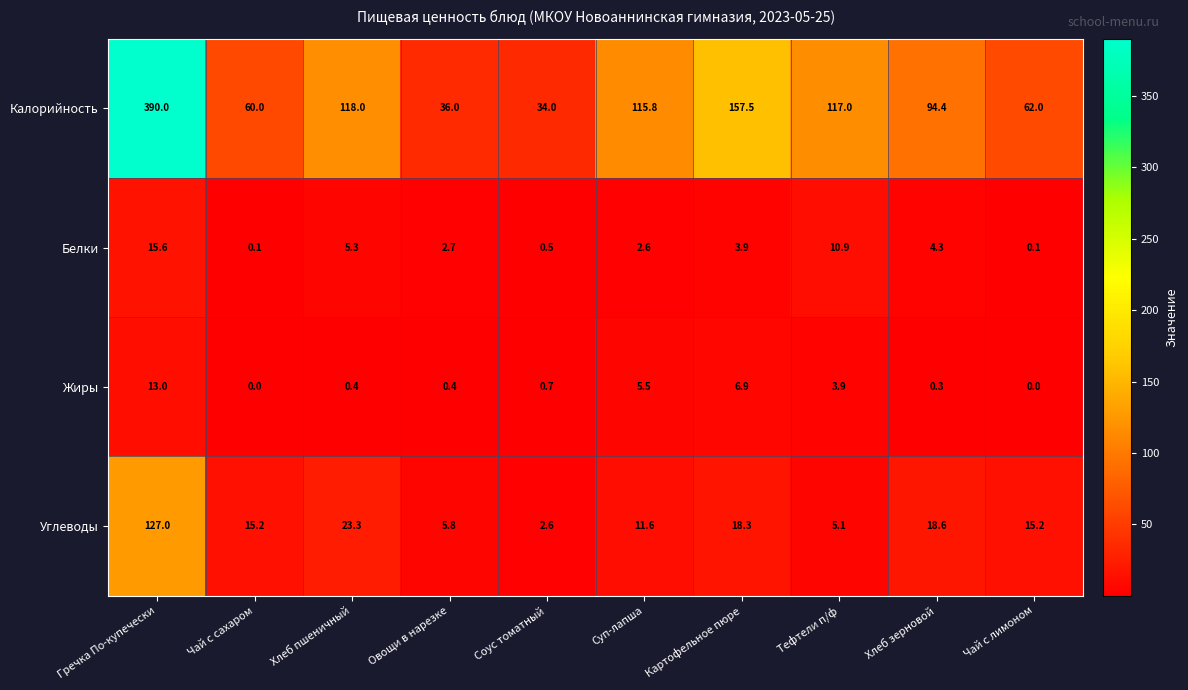

What is the total value across all series at Тефтели п/ф?

136.9